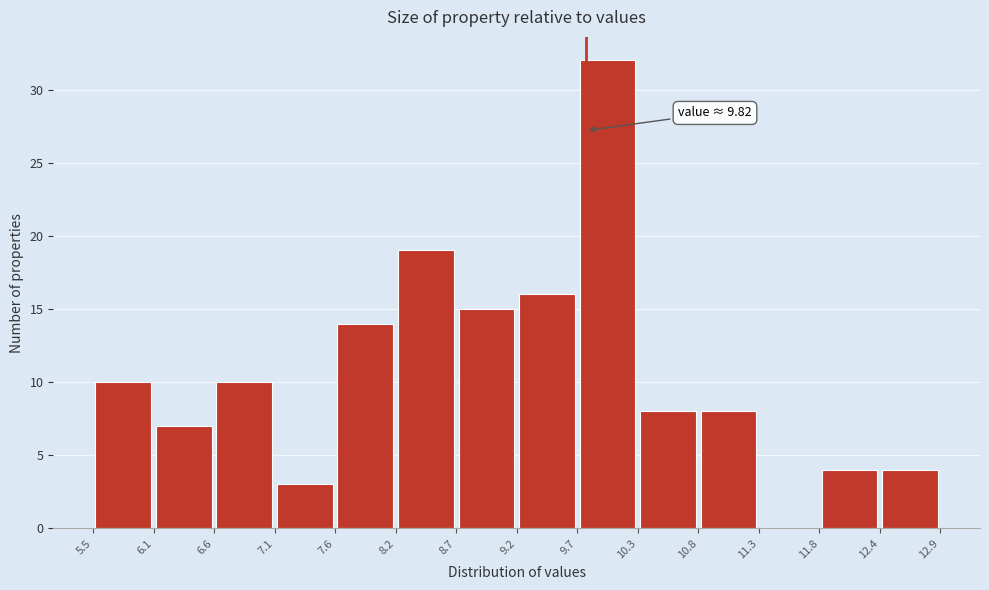

Which range on the x-axis has the tallest bar?

9.7 to 10.3